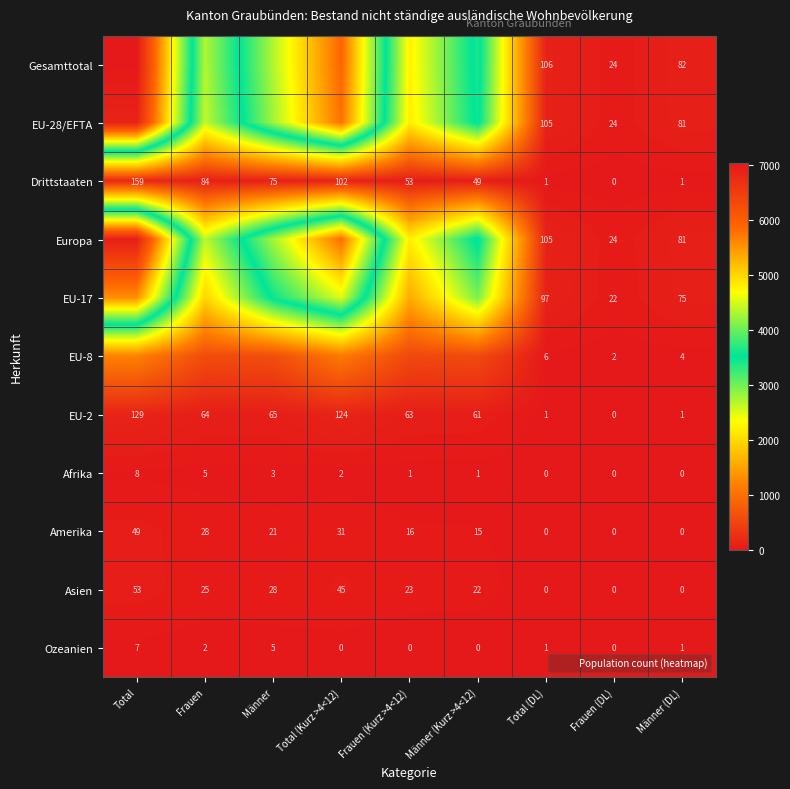

List the series in order of their peak value, highest first.

Gesamttotal, Europa, EU-28/EFTA, EU-17, EU-8, Drittstaaten, EU-2, Asien, Amerika, Afrika, Ozeanien